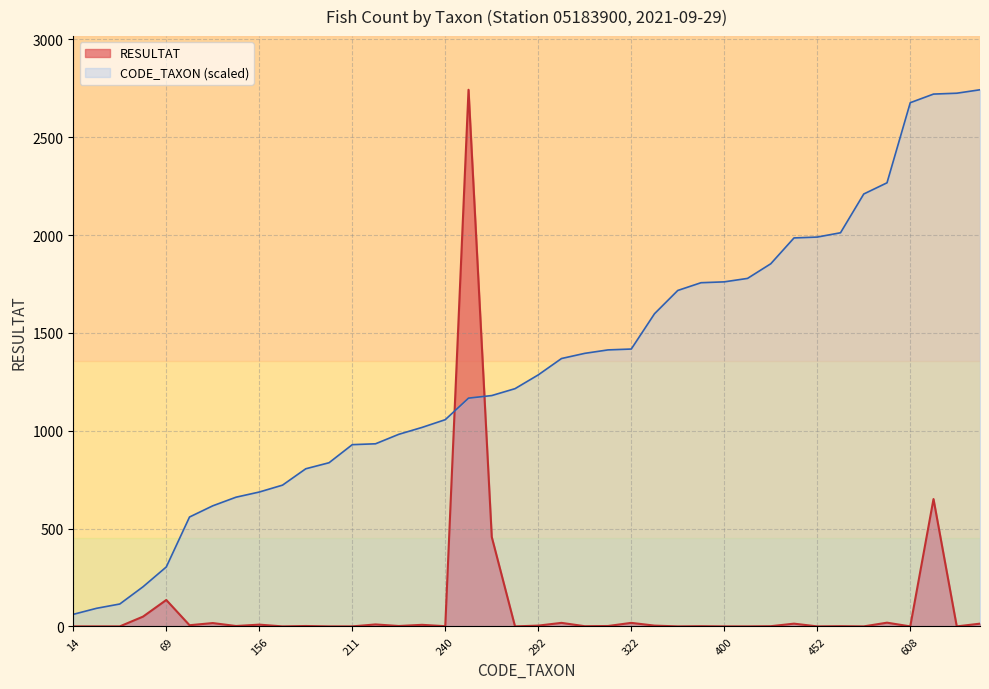

In RESULTAT, how many points are lower than both neighbors (excluding endpoints)?

12